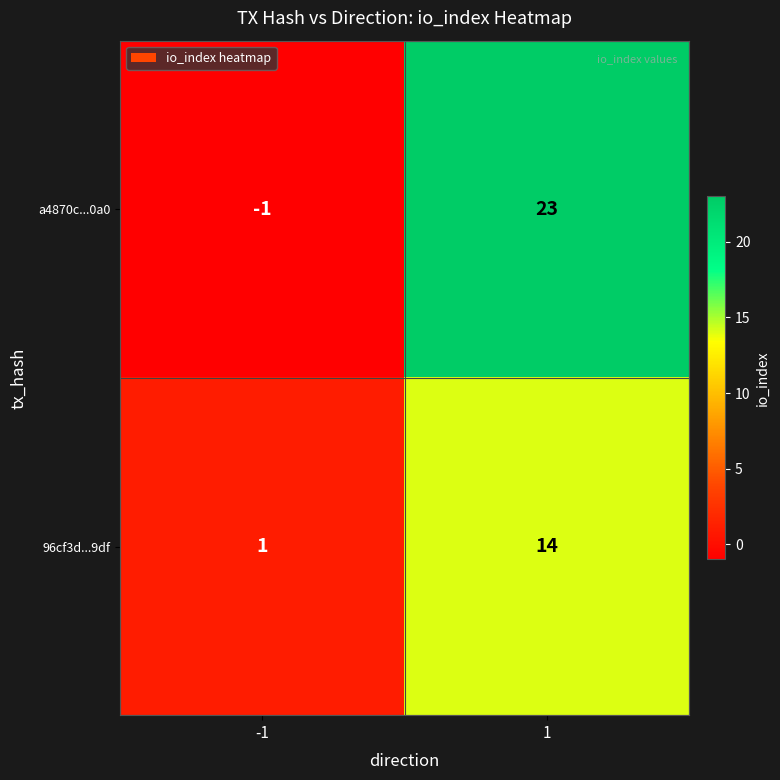

At which category is the sum across all series the highest?

1